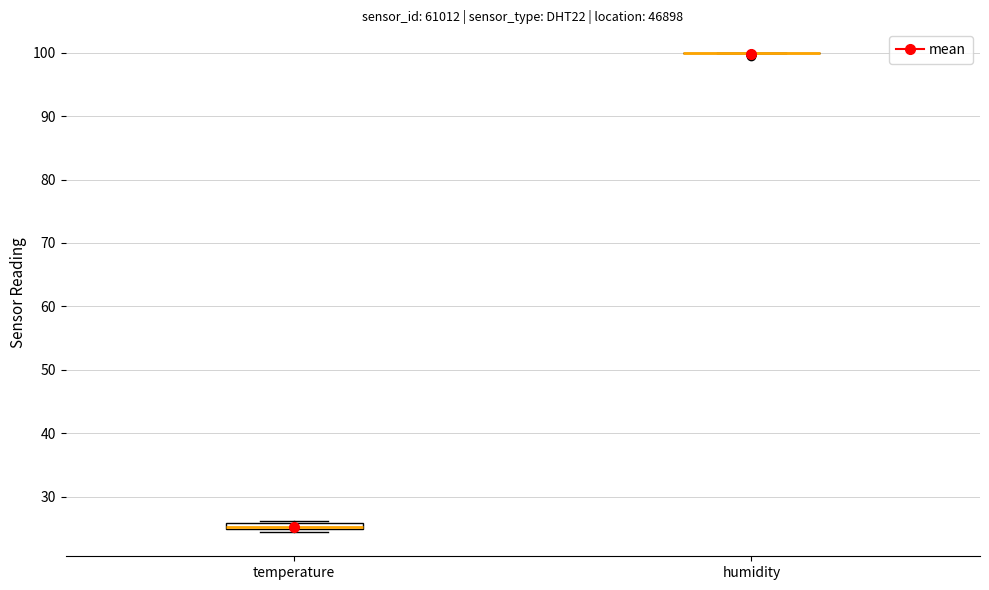

Where is the upper edge of the box for temperature on the y-axis? The values are not printed on the chart, so give them approximately, as read against the axis.

26